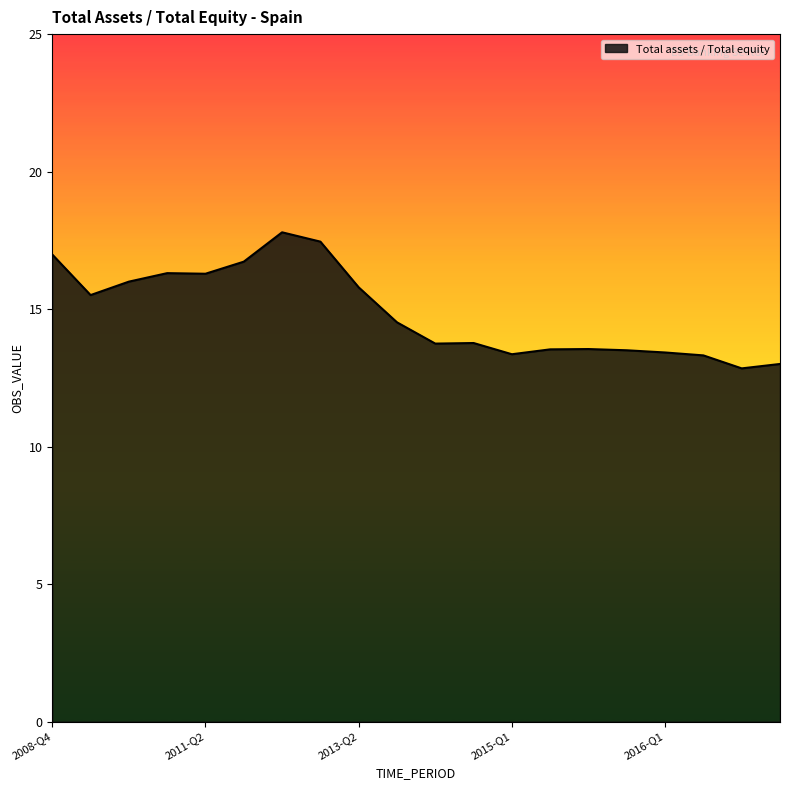

How many values are below 14?

10